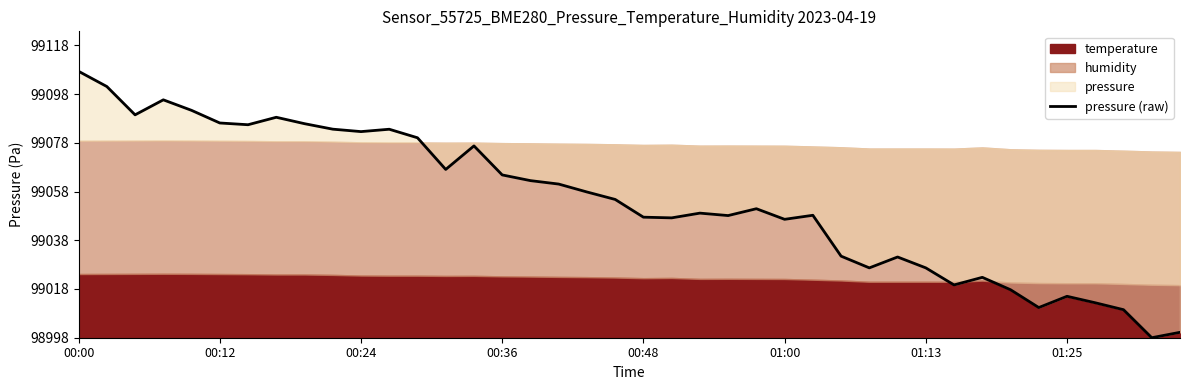

True or false: the data shows 28.7 at 28.

True